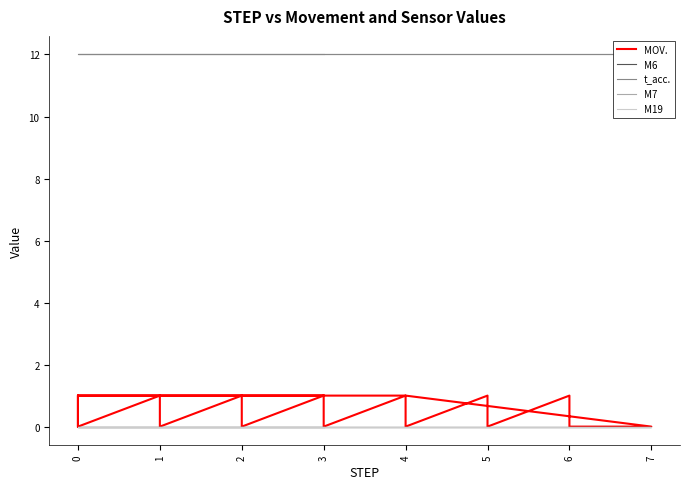

True or false: t_acc. has more than 2 interior local peaks.

False